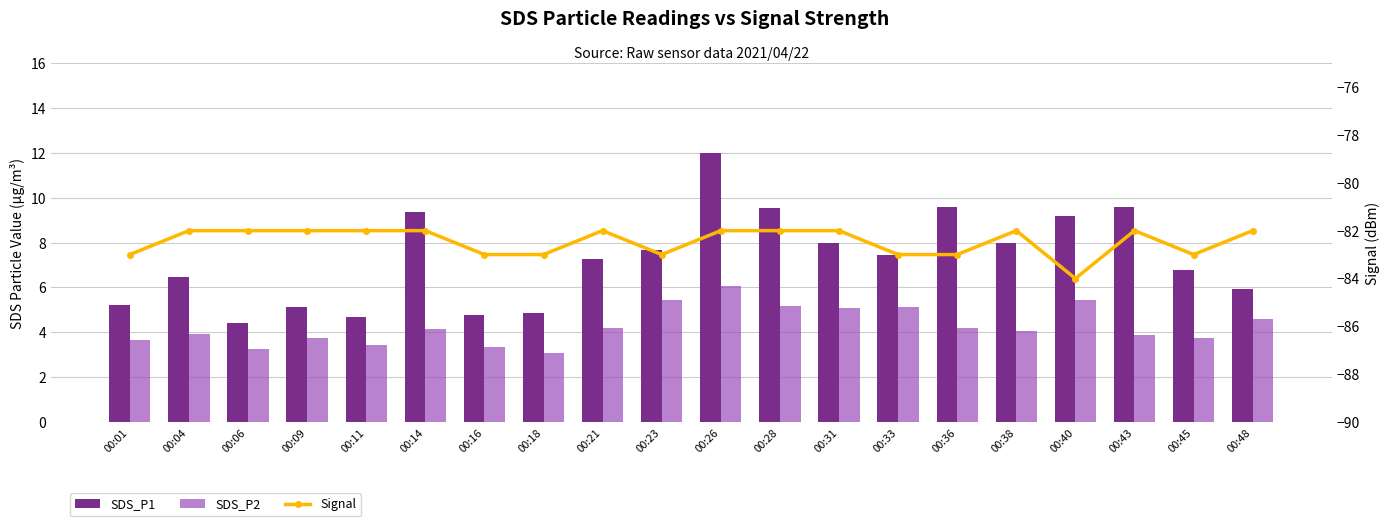

Reading left to right, extract all data points from this chart.

SDS_P1: 00:01=5.2	00:04=6.5	00:06=4.4	00:09=5.1	00:11=4.7	00:14=9.4	00:16=4.8	00:18=4.9	00:21=7.3	00:23=7.7	00:26=12.0	00:28=9.6	00:31=8.0	00:33=7.4	00:36=9.6	00:38=8.0	00:40=9.2	00:43=9.6	00:45=6.8	00:48=6.0
SDS_P2: 00:01=3.6	00:04=3.9	00:06=3.2	00:09=3.8	00:11=3.4	00:14=4.2	00:16=3.3	00:18=3.1	00:21=4.2	00:23=5.4	00:26=6.1	00:28=5.2	00:31=5.1	00:33=5.2	00:36=4.2	00:38=4.0	00:40=5.4	00:43=3.9	00:45=3.8	00:48=4.6
Signal: 00:01=-83.0	00:04=-82.0	00:06=-82.0	00:09=-82.0	00:11=-82.0	00:14=-82.0	00:16=-83.0	00:18=-83.0	00:21=-82.0	00:23=-83.0	00:26=-82.0	00:28=-82.0	00:31=-82.0	00:33=-83.0	00:36=-83.0	00:38=-82.0	00:40=-84.0	00:43=-82.0	00:45=-83.0	00:48=-82.0